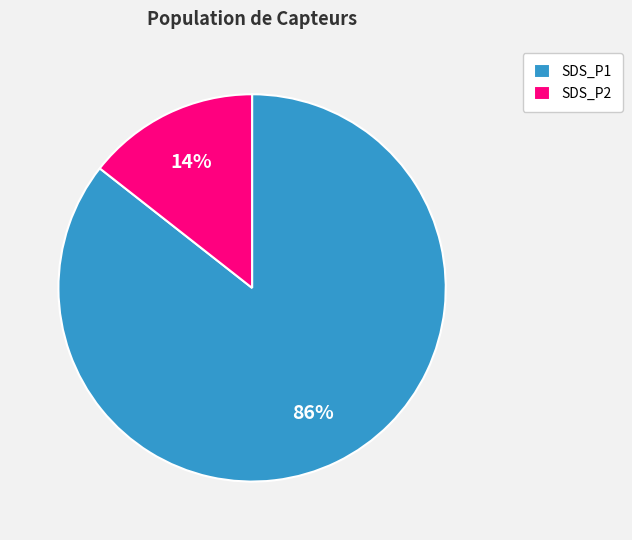

Which slice is the largest?

SDS_P1